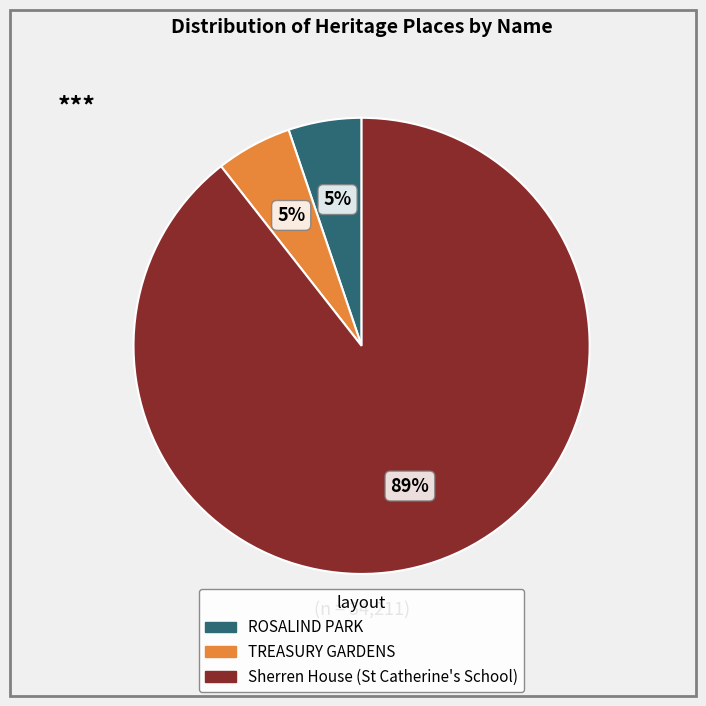

What percentage is the ROSALIND PARK slice, to the nearest percent?

5%